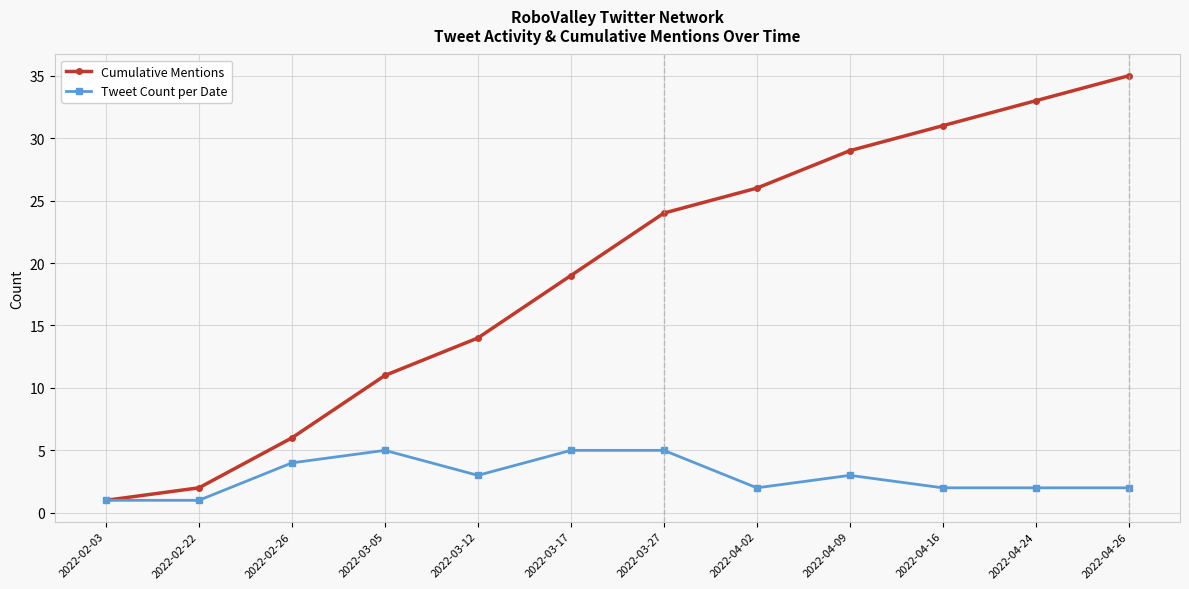

True or false: Cumulative Mentions has more than 2 points higher than both neighbors.

False